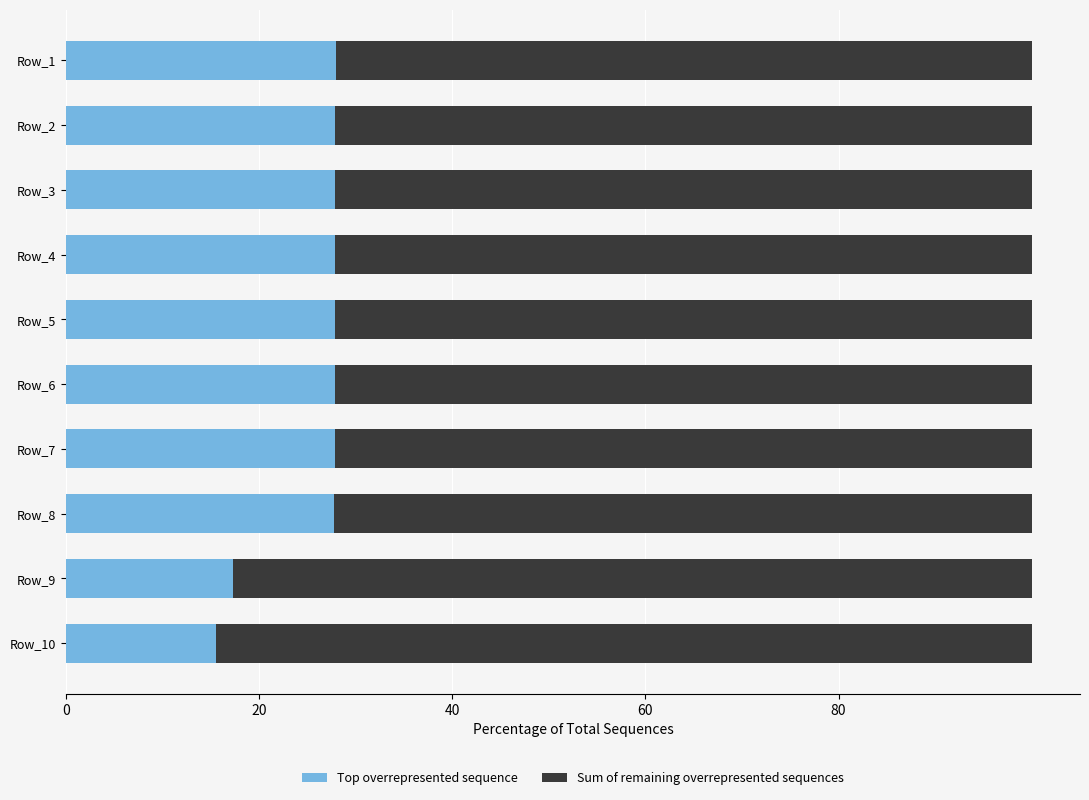

What is the average value of the Top overrepresented sequence series?

25.6